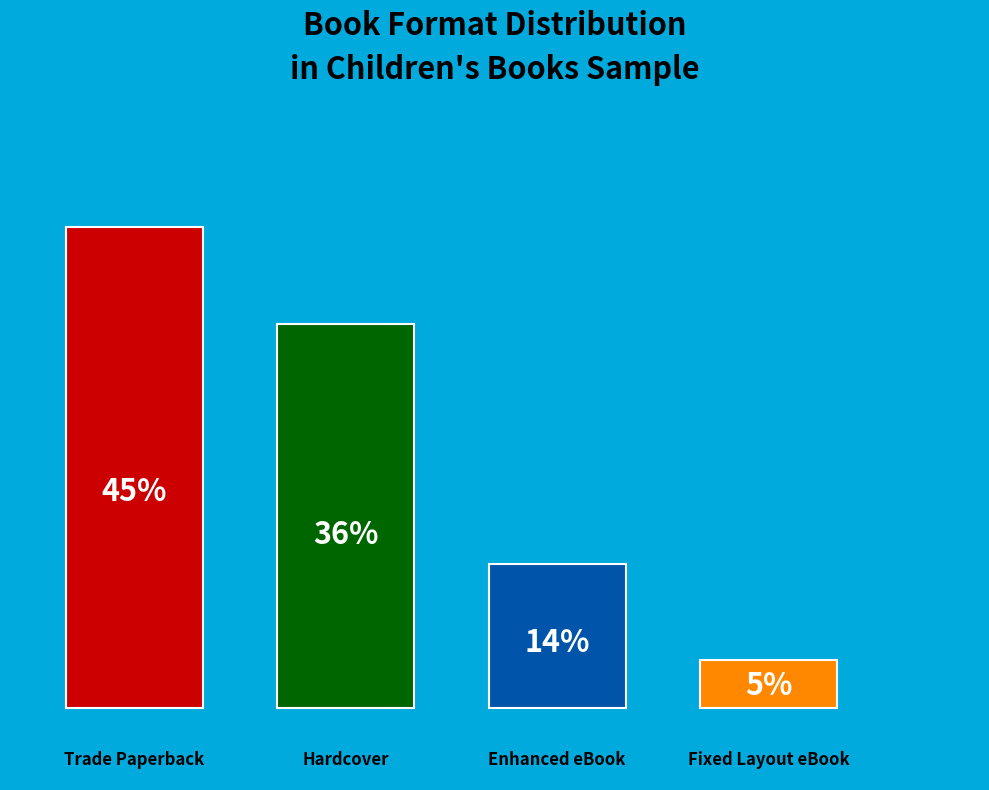

True or false: Enhanced eBook accounts for 14% of the total.

True